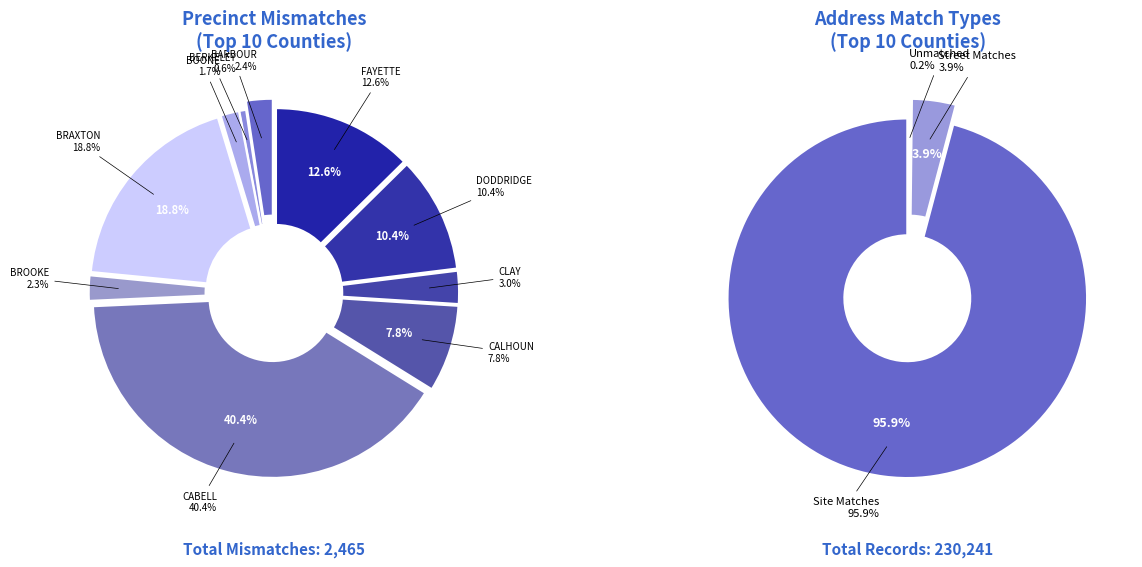

Count the number of slices in the pie.

10